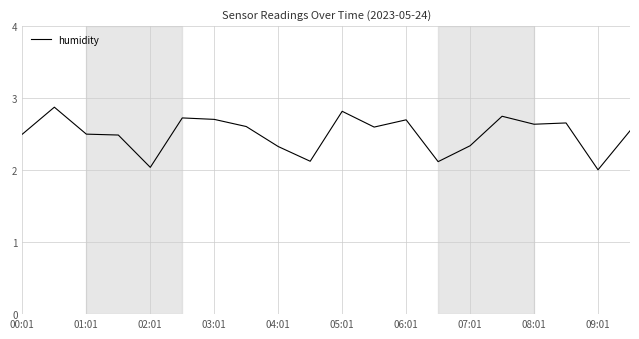

What is the difference between the maximum and minimum values?

0.9